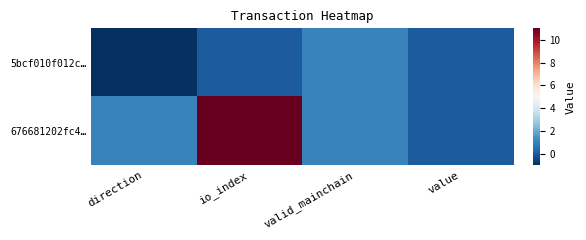

At which category is the sum across all series the highest?

io_index